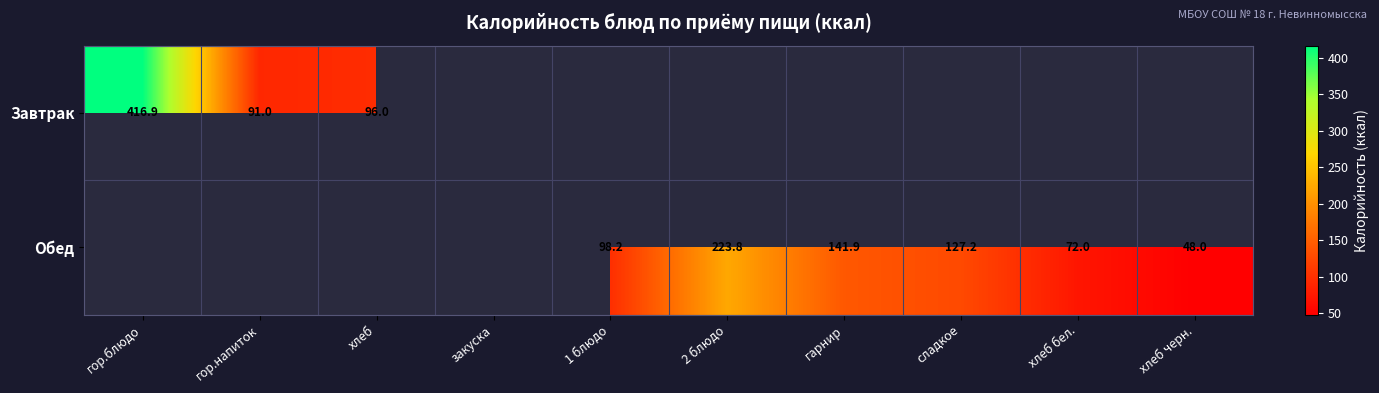

Is it true that Обед equals 203.6 at сладкое?

False